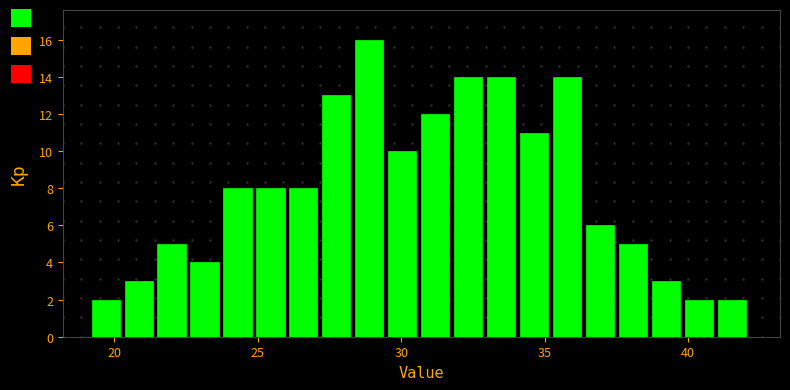

Around what value on the x-axis is the tallest bar? Give the approximate position of its centre, as read against the axis.

29.0